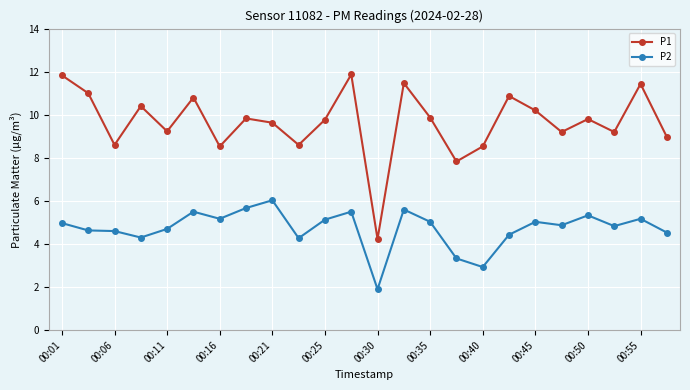

Which series has the largest total across all categories?

P1